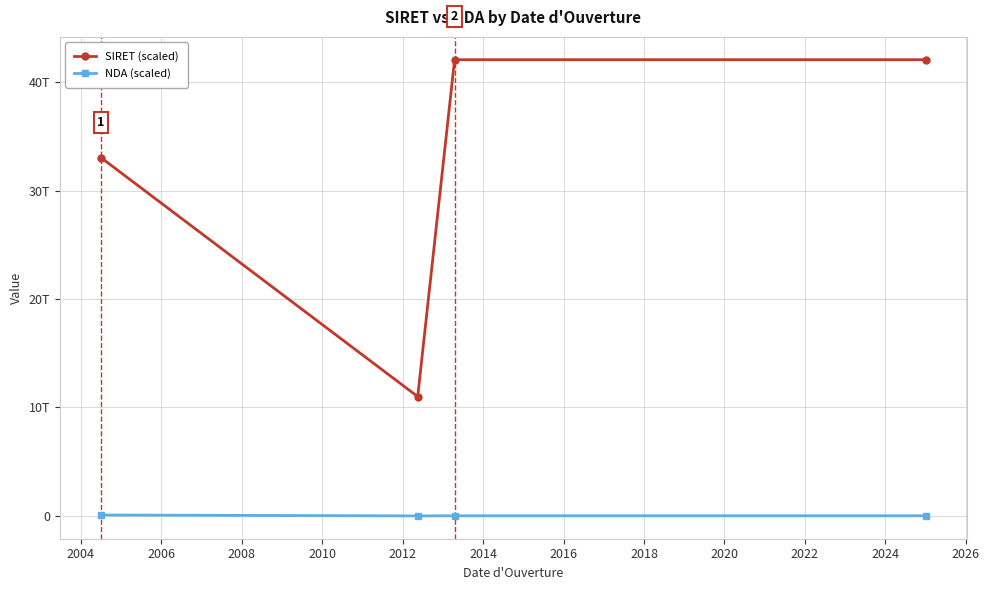

Does the chart display data point markers on the line(s)?

Yes